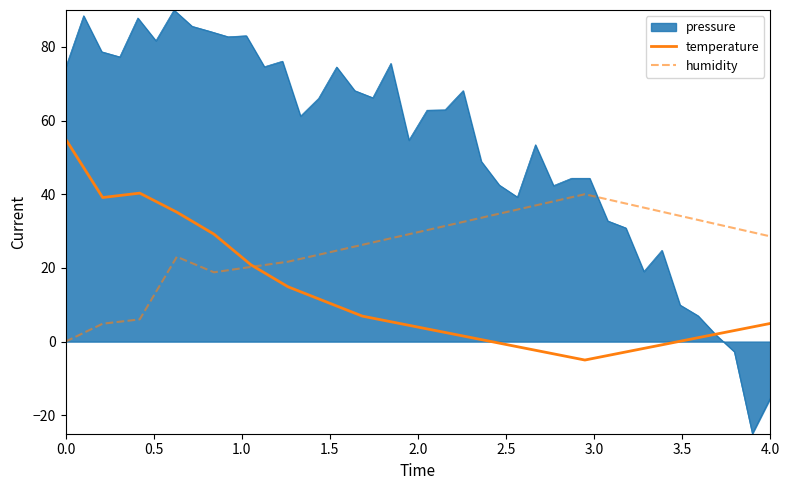

What is the value of the temperature point at the 20th from the left?

4.9